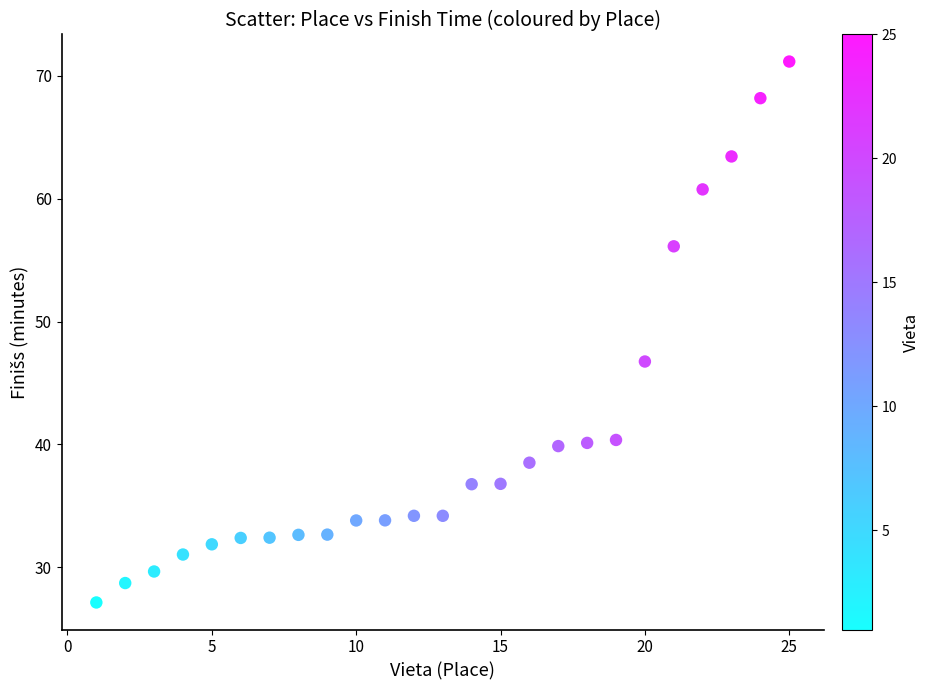

What is the range of X values (max minus min)?

24.0